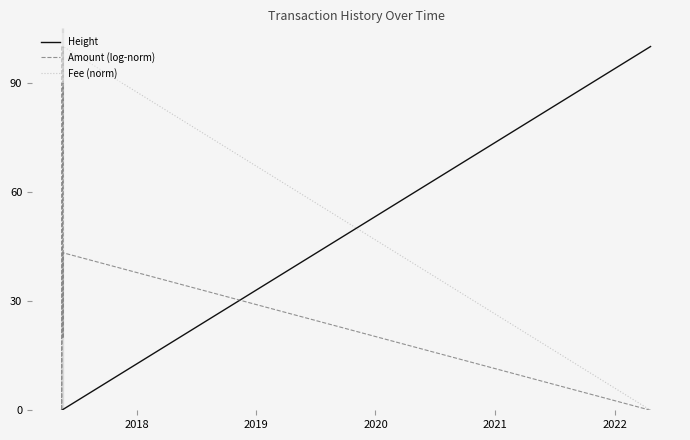

How many interior local peaks does the Amount (log-norm) series have?

2